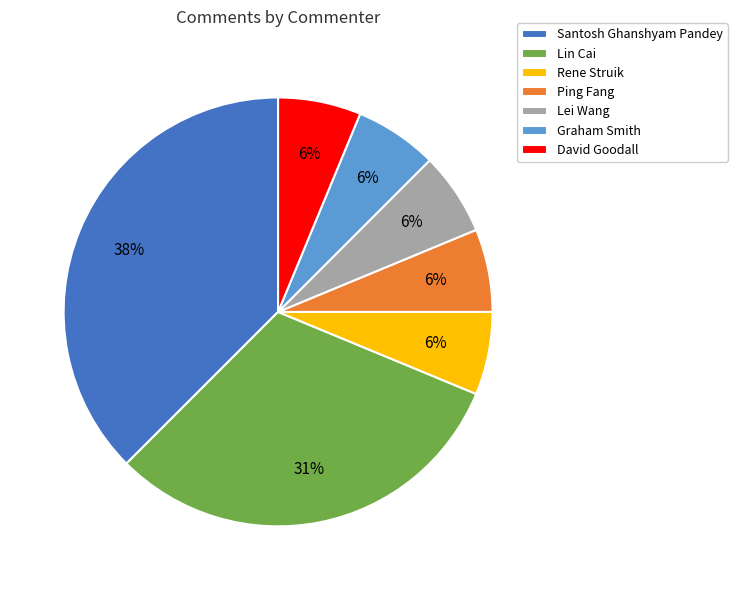

Which category has the biggest portion of the pie?

Santosh Ghanshyam Pandey